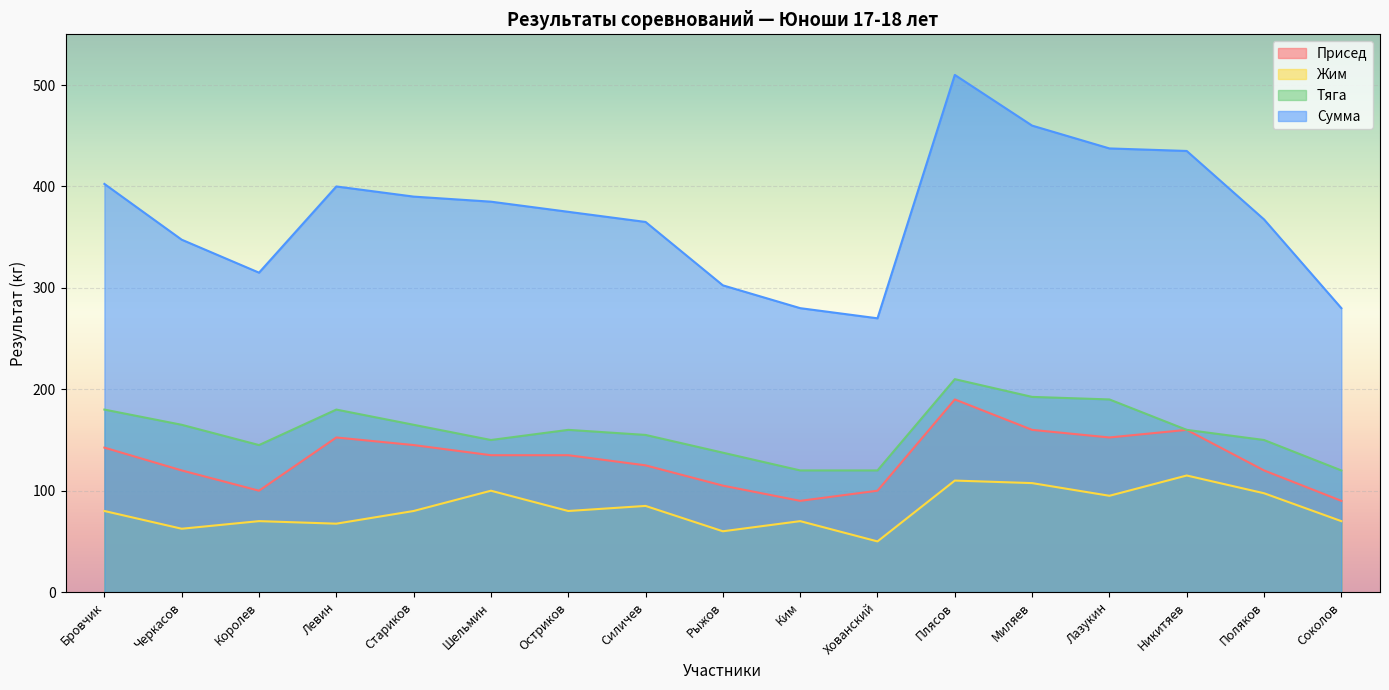

True or false: Тяга and Жим intersect in this chart.

False